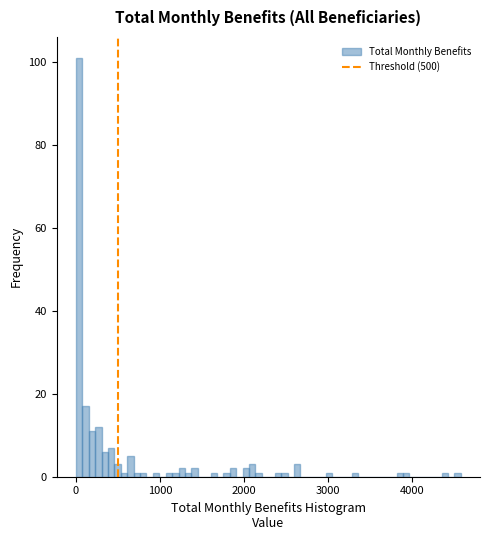

Read against the x-axis, roughly where is the centre of the tallest bar?

0